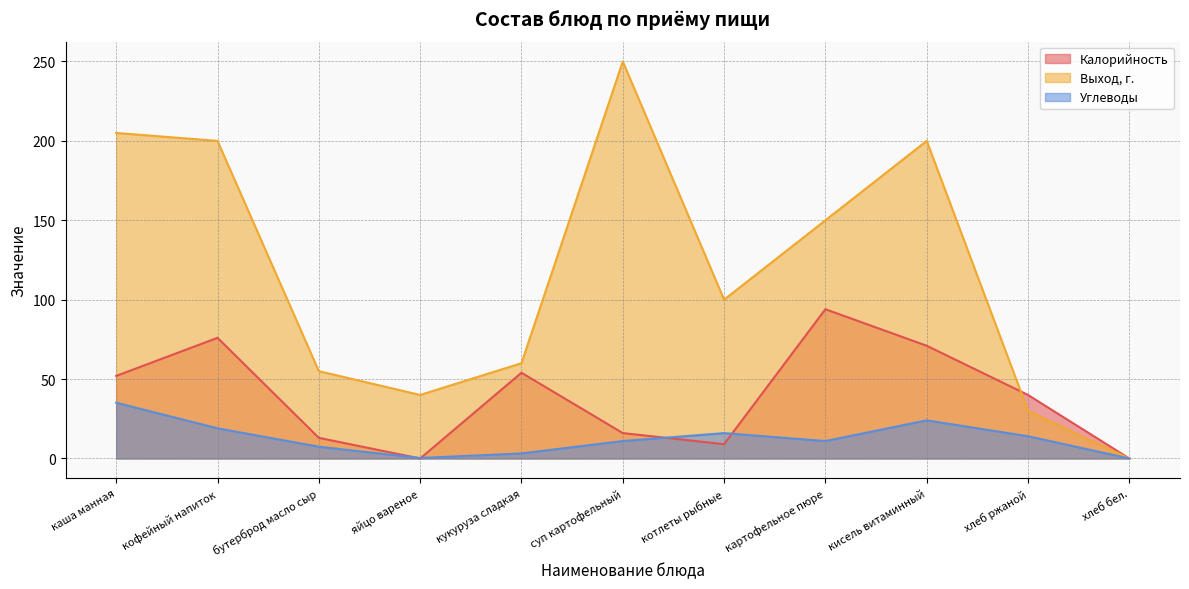

What is the sum of all Углеводы values?

140.9